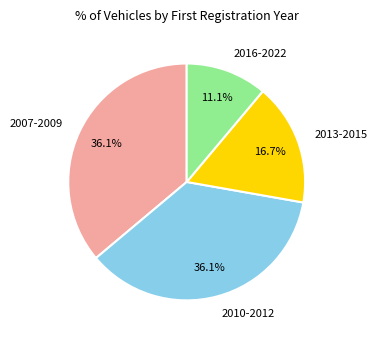

What is the total percentage of 2010-2012 and 2007-2009?

72.2%